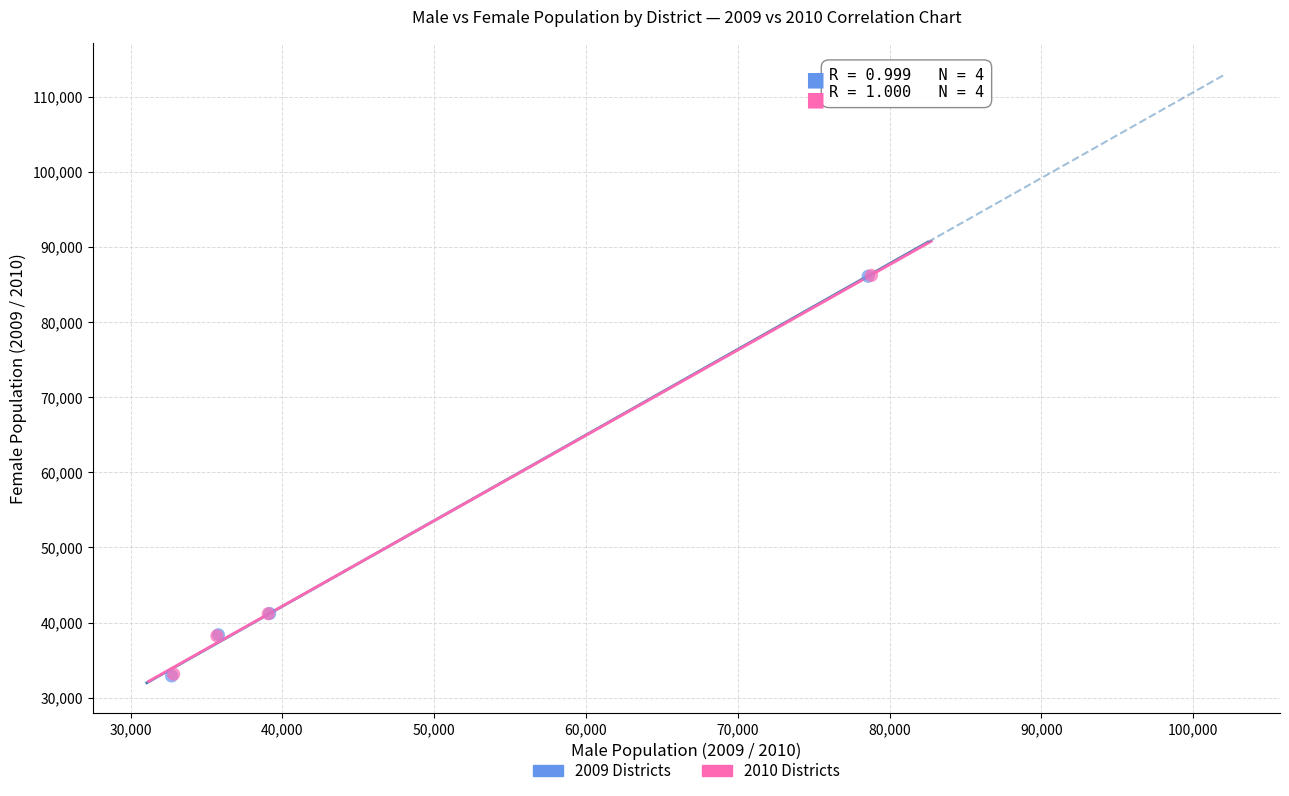

What are all the series names shown in the legend?

2009 Districts, 2010 Districts